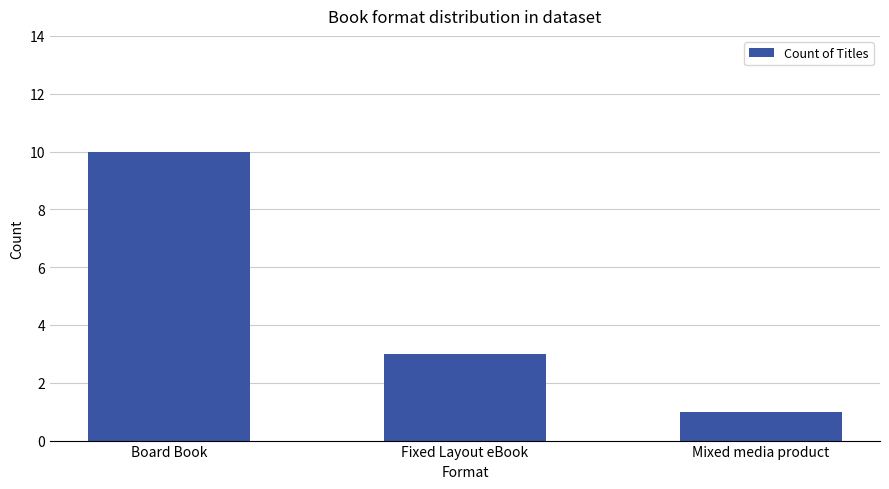

What is the value of the 1st bar from the left?

10